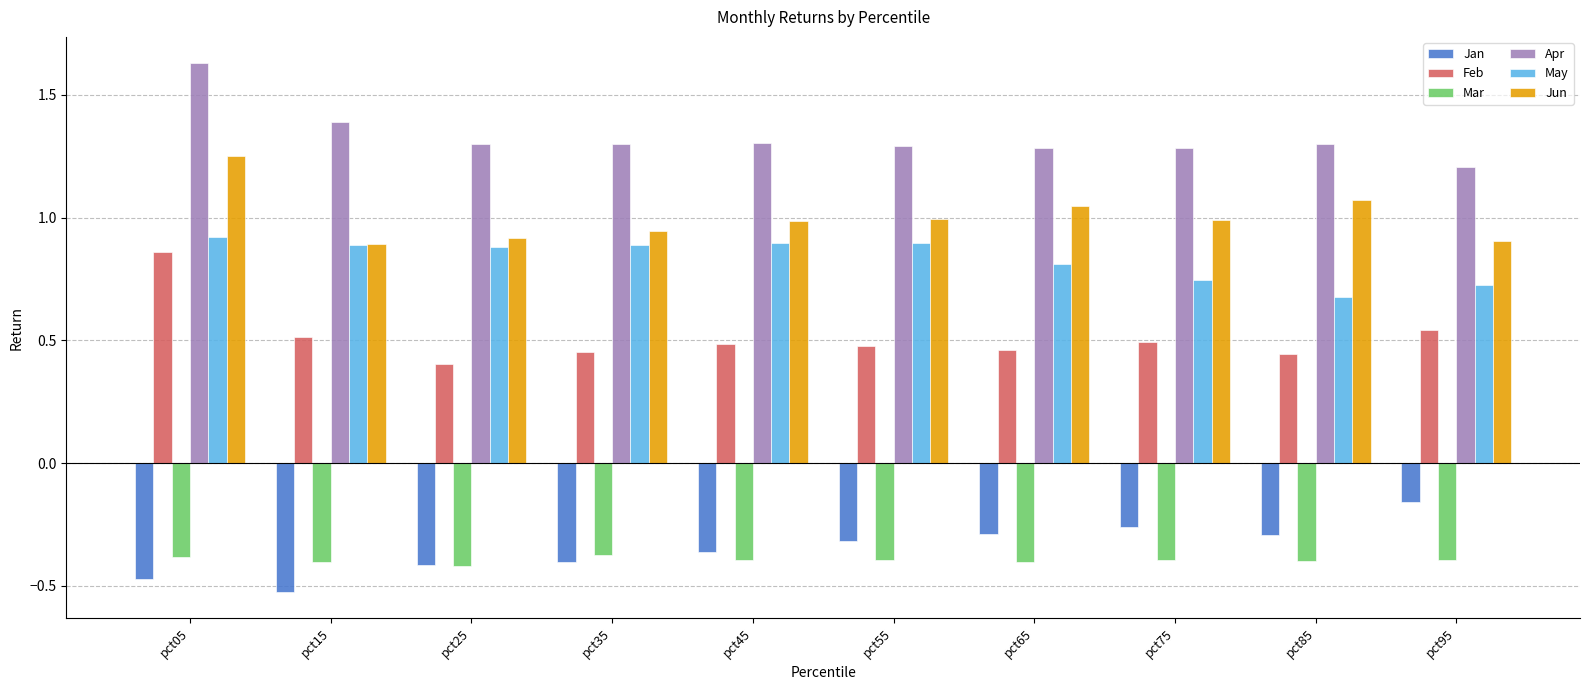

At which label is Apr closest to 1?

pct95